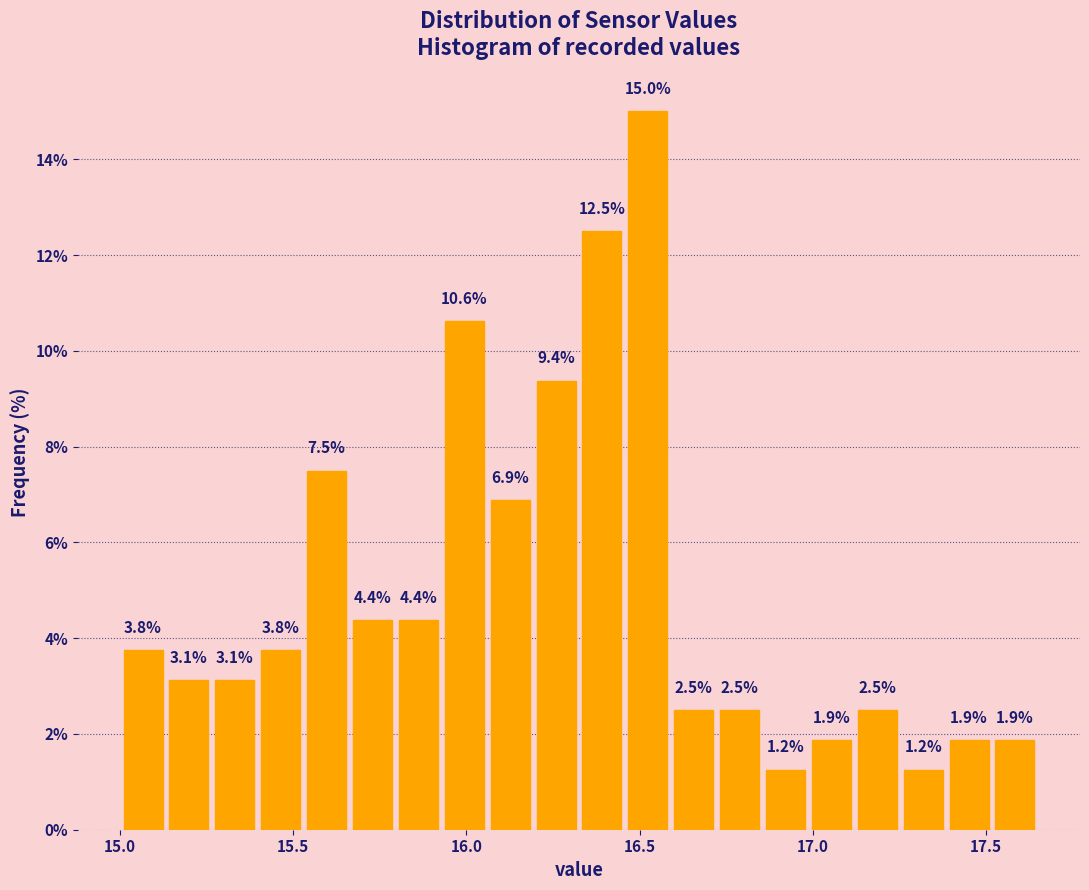

Read against the x-axis, roughly where is the centre of the tallest bar?

16.50